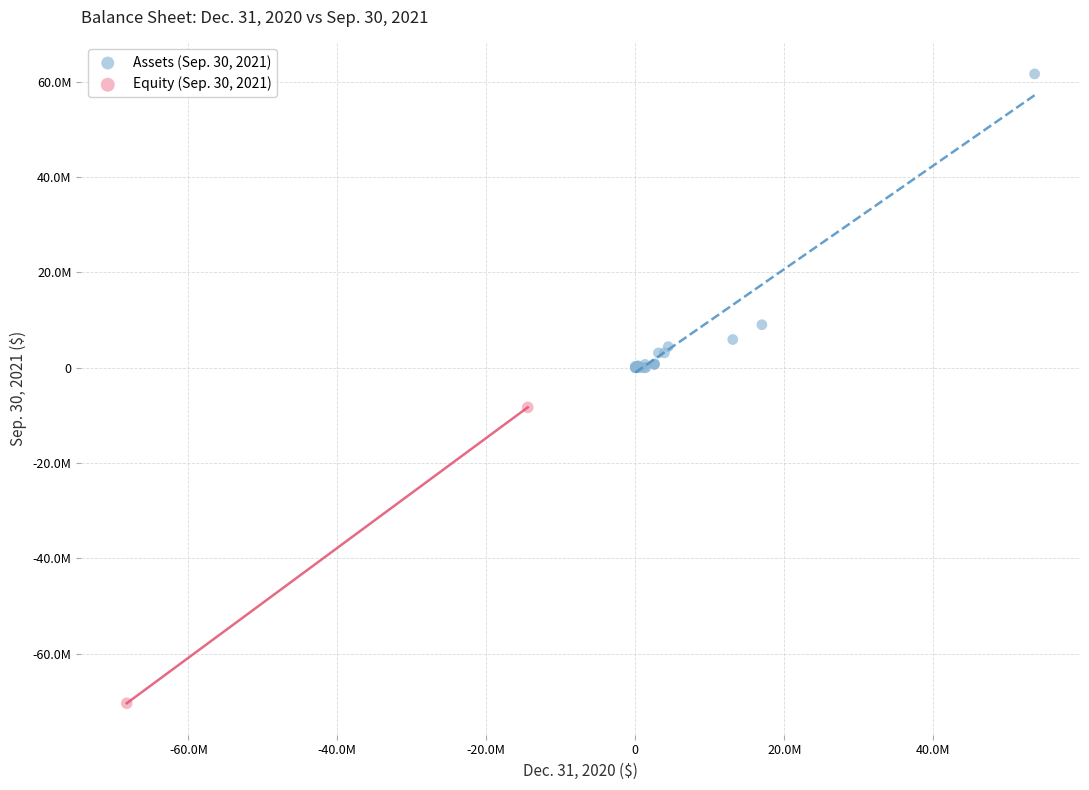

What are all the series names shown in the legend?

Assets (Sep. 30, 2021), Equity (Sep. 30, 2021)